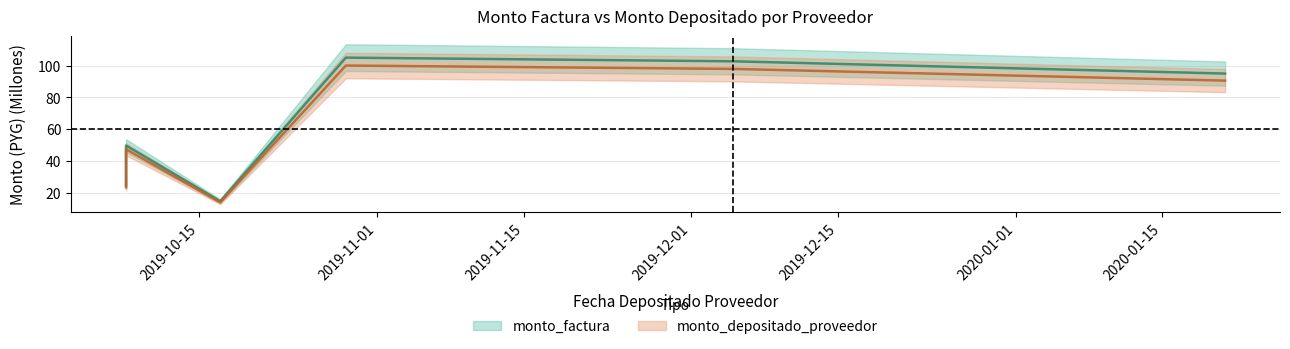

True or false: monto_factura and monto_depositado_proveedor intersect in this chart.

False